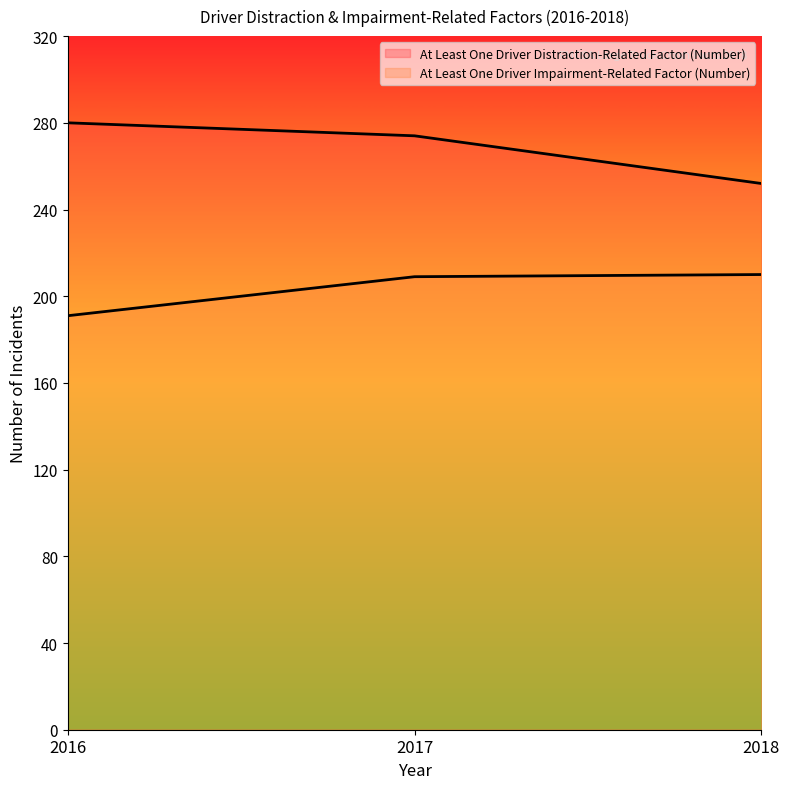

The At Least One Driver Distraction-Related Factor (Number) series shows 252 at 2018. True or false?

True